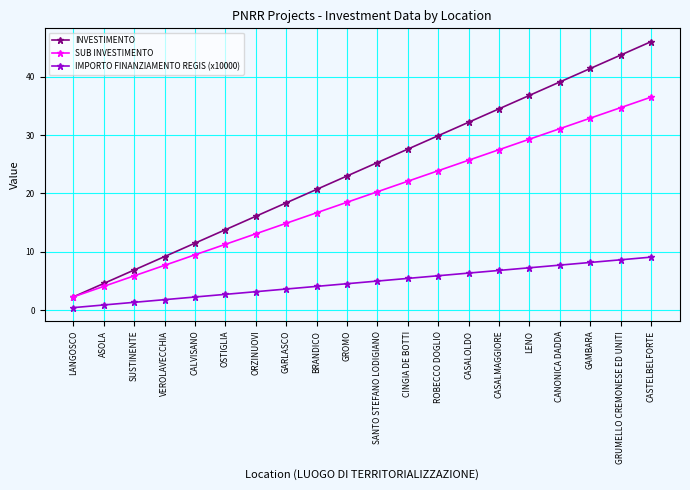

What is the difference between the INVESTIMENTO values at LENO and ROBECCO DOGLIO?

6.9